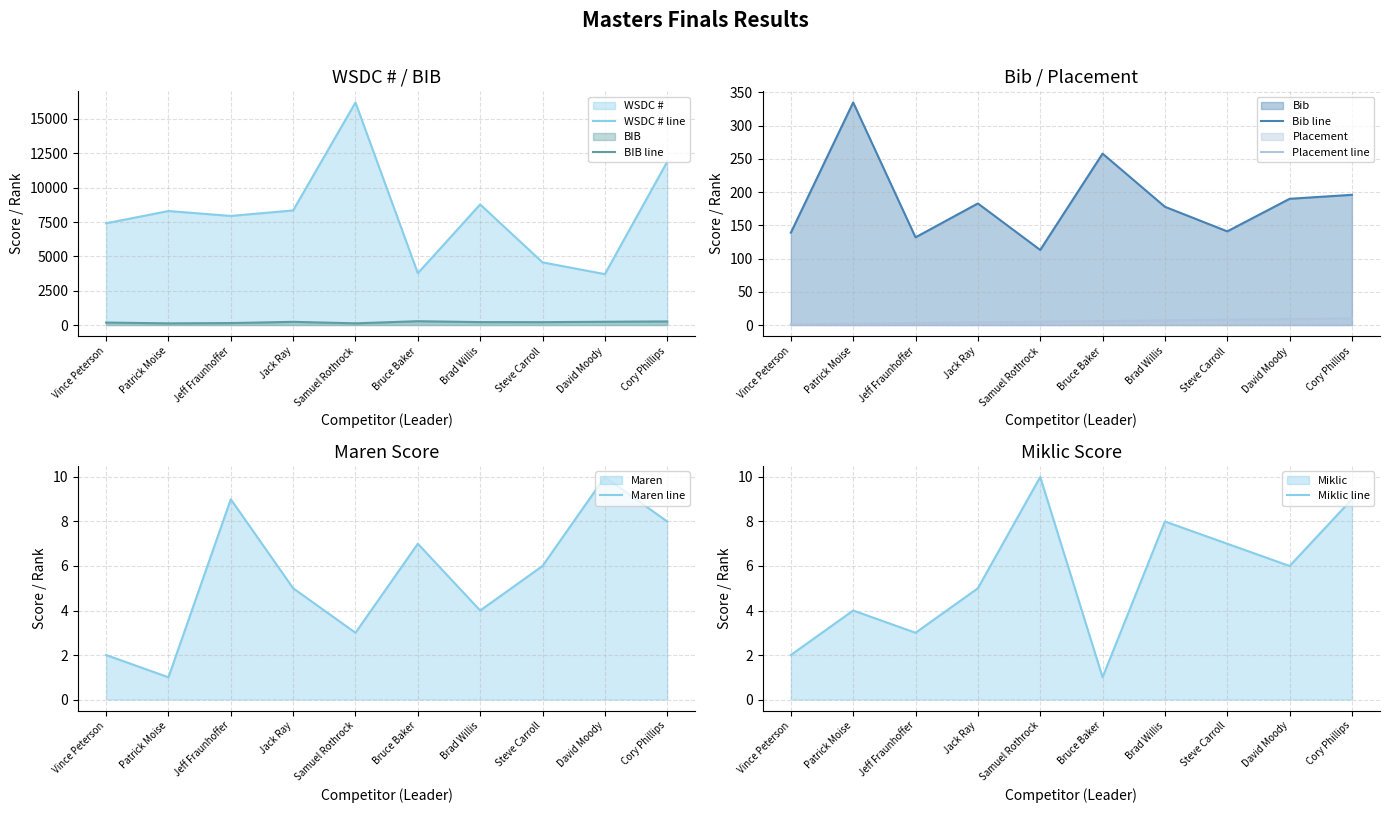

The value of Bib line at Cory Phillips is 130. True or false?

False